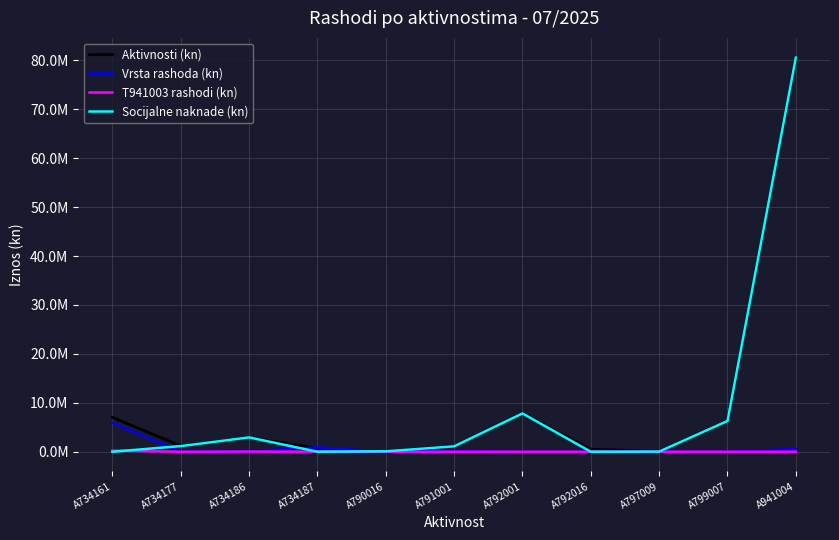

Does the chart have visible grid lines?

Yes